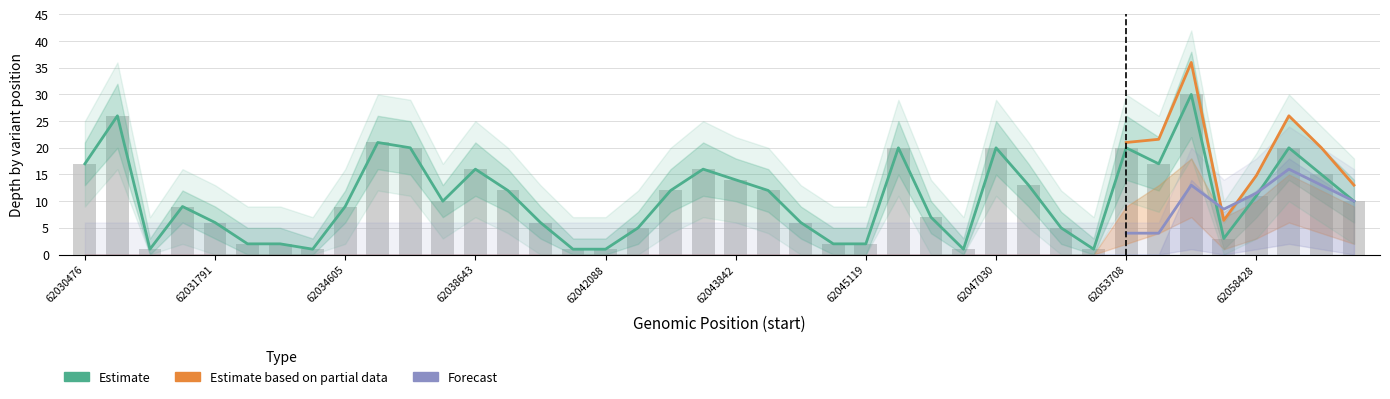

What is the value of the Estimate bar at the 10th from the left?

21